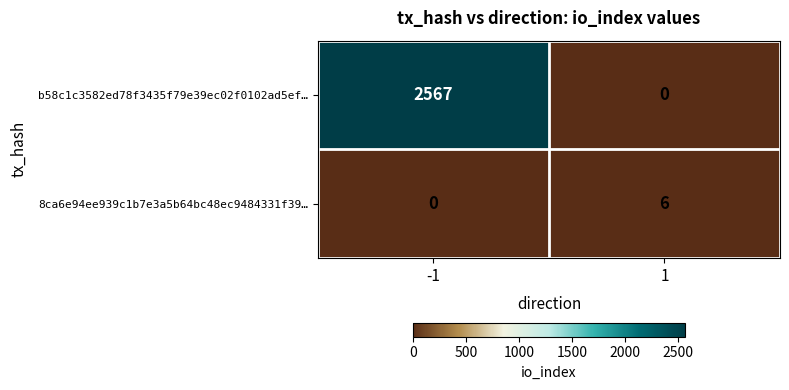

What is the greatest value displayed?

2567